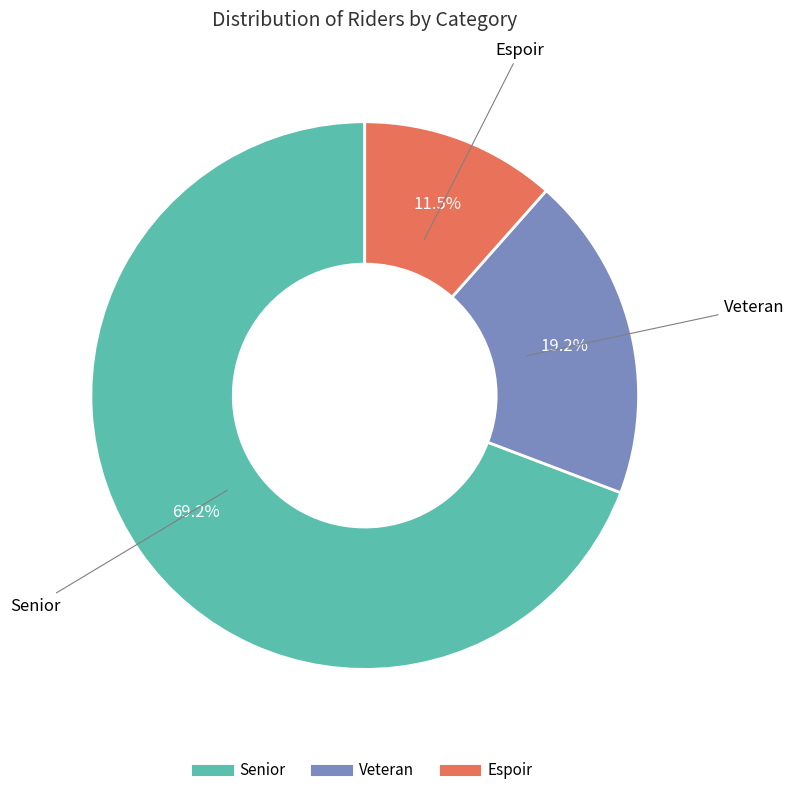

Is Espoir the majority of the pie?

No